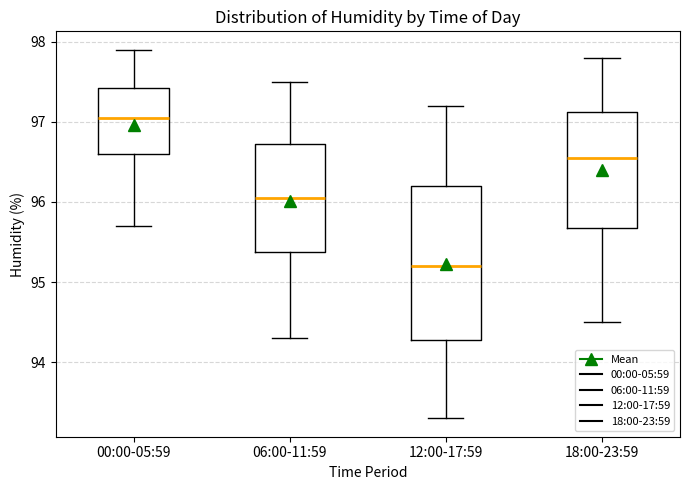

Where does the lower whisker of the box for 12:00-17:59 end on the y-axis? The values are not printed on the chart, so give them approximately, as read against the axis.

93.3